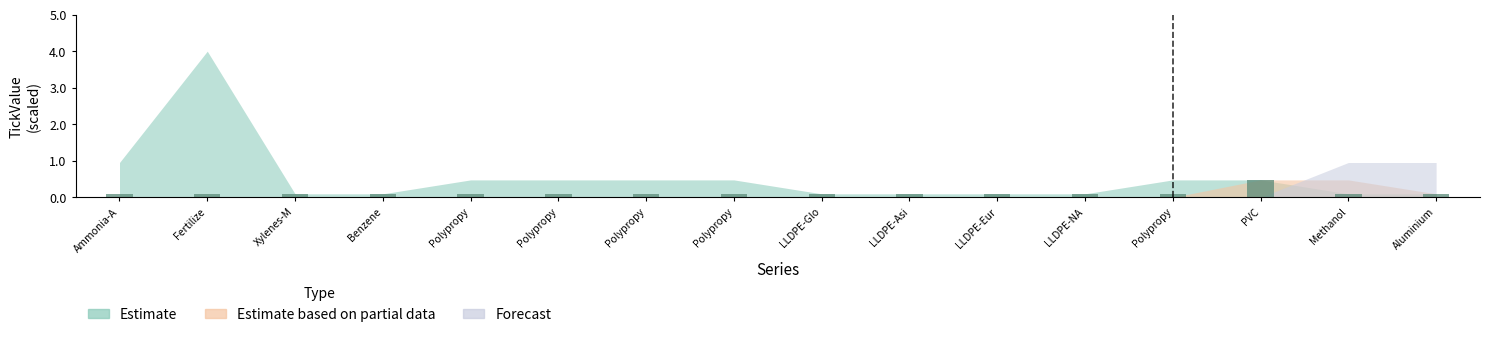

Between Methanol and Polypropy, which is larger?

Methanol